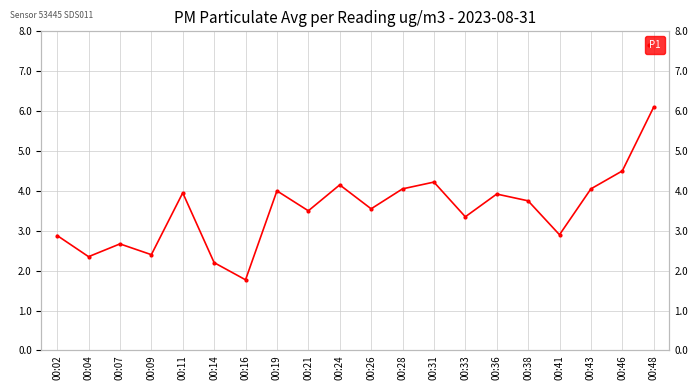

How many points are lower than both their immediate neighbors (excluding endpoints)?

7